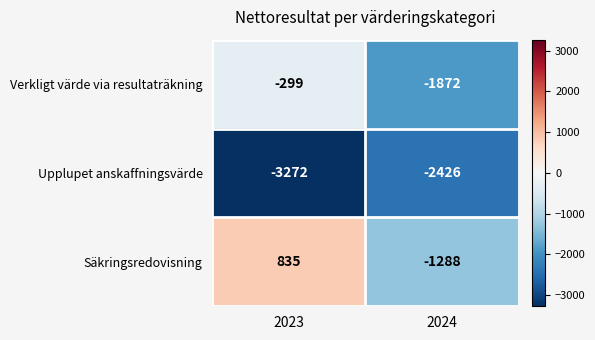

How many series are shown in this chart?

3